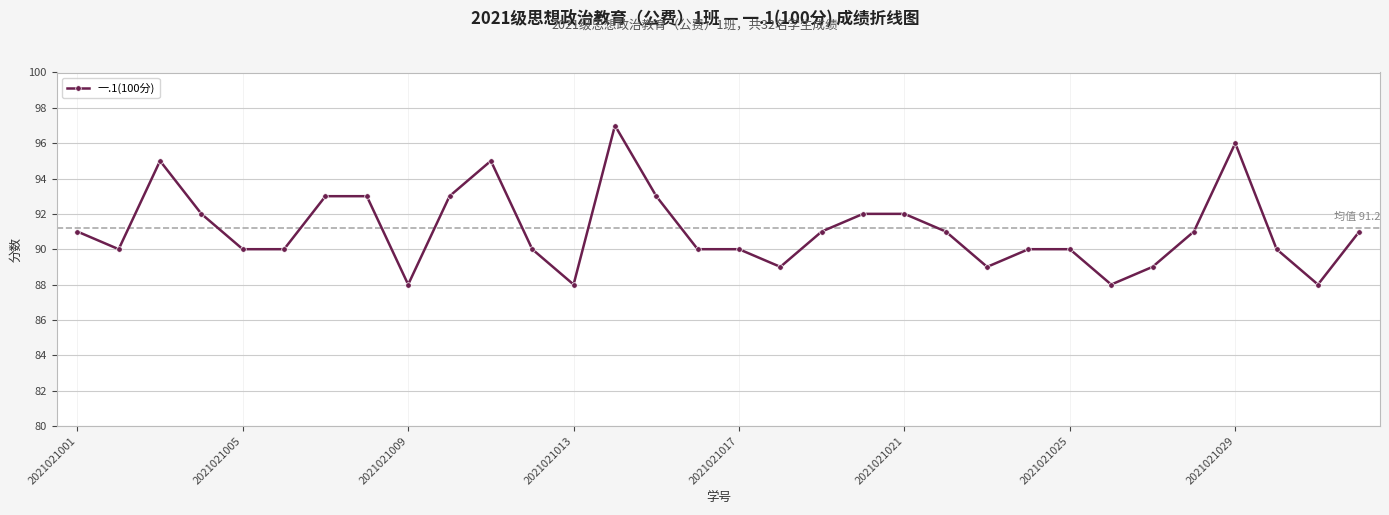

Does the chart display data point markers on the line(s)?

Yes